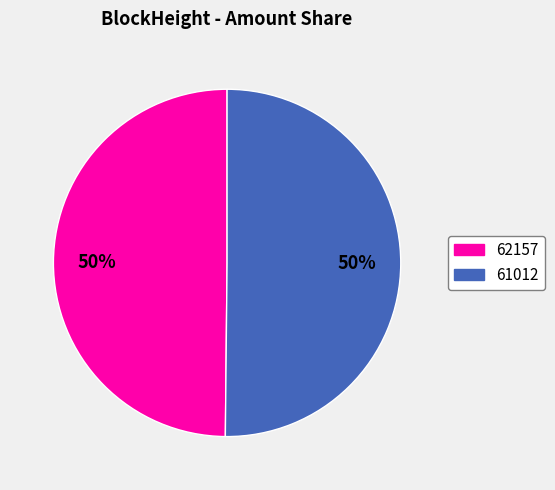

How many slices are in this pie chart?

2